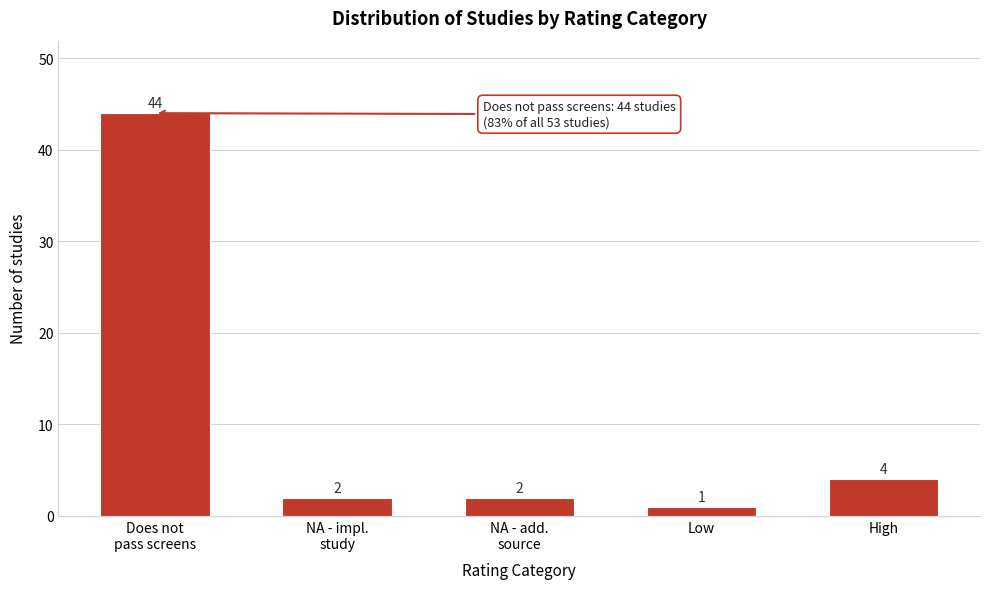

Reading left to right, transcribe all the data shown in this chart.

44	2	2	1	4